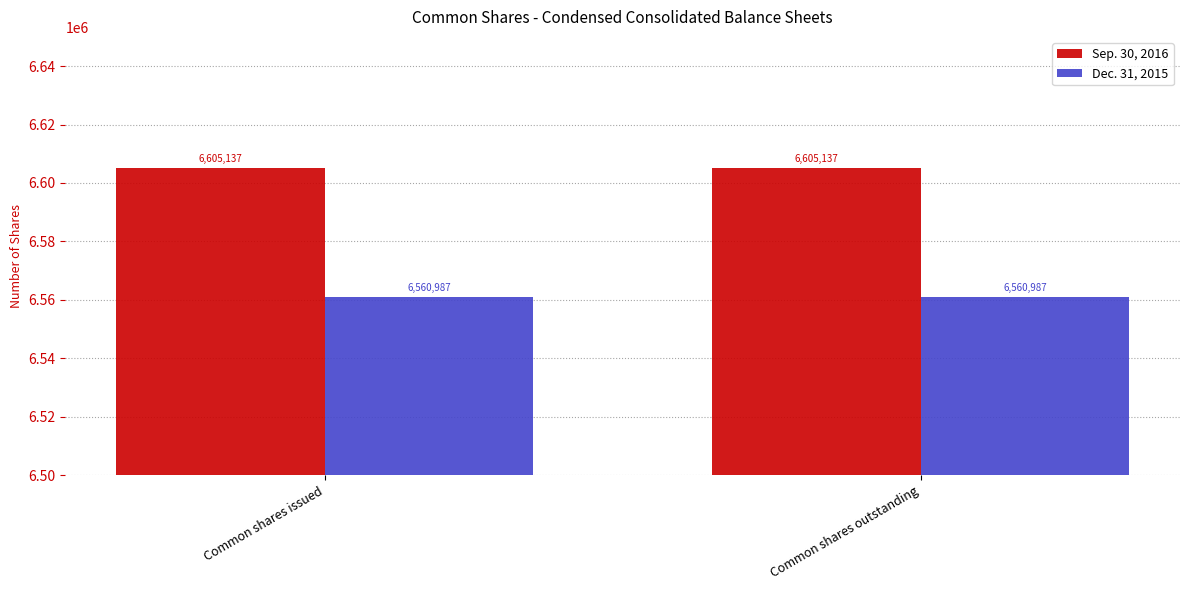

Read the Sep. 30, 2016 value at Common shares issued.

6605137